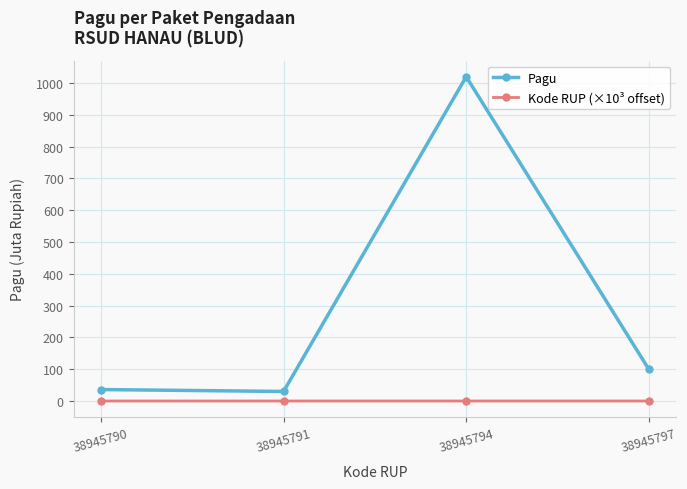

What is the difference between the maximum and second lowest values in the Pagu series?

984.0